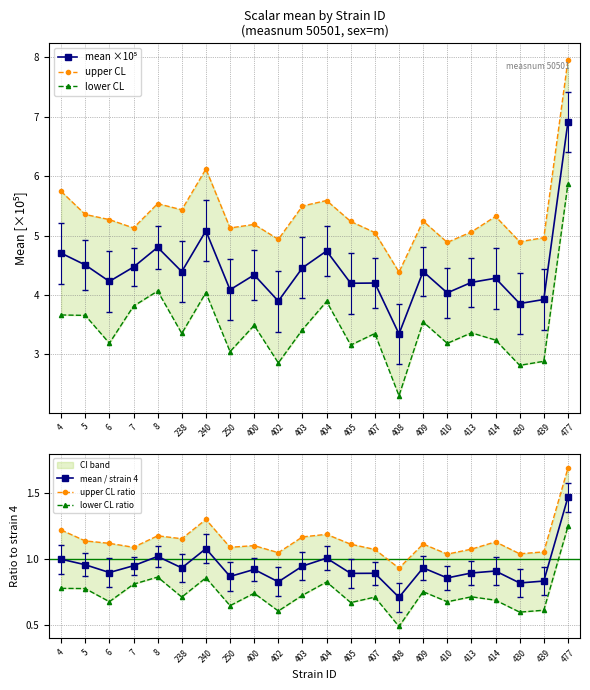

True or false: upper CL ratio and lower CL cross at least once.

False